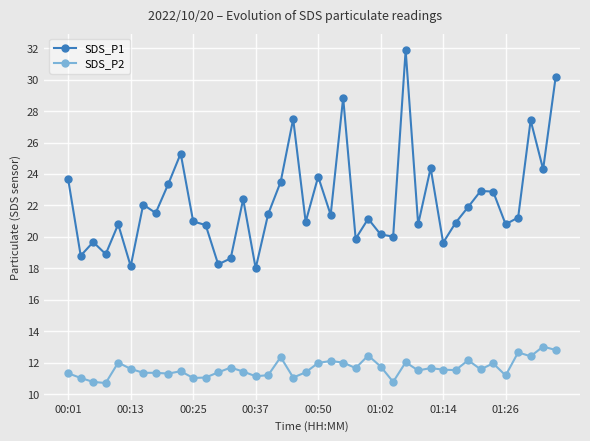

What is the greatest value displayed?

31.9